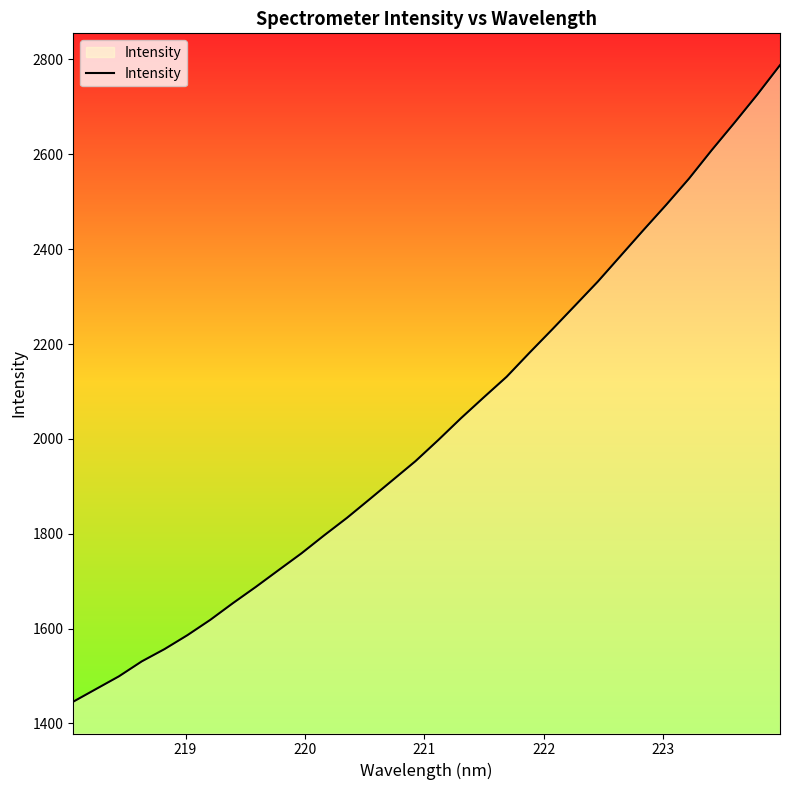

Does the chart display data point markers on the line(s)?

No